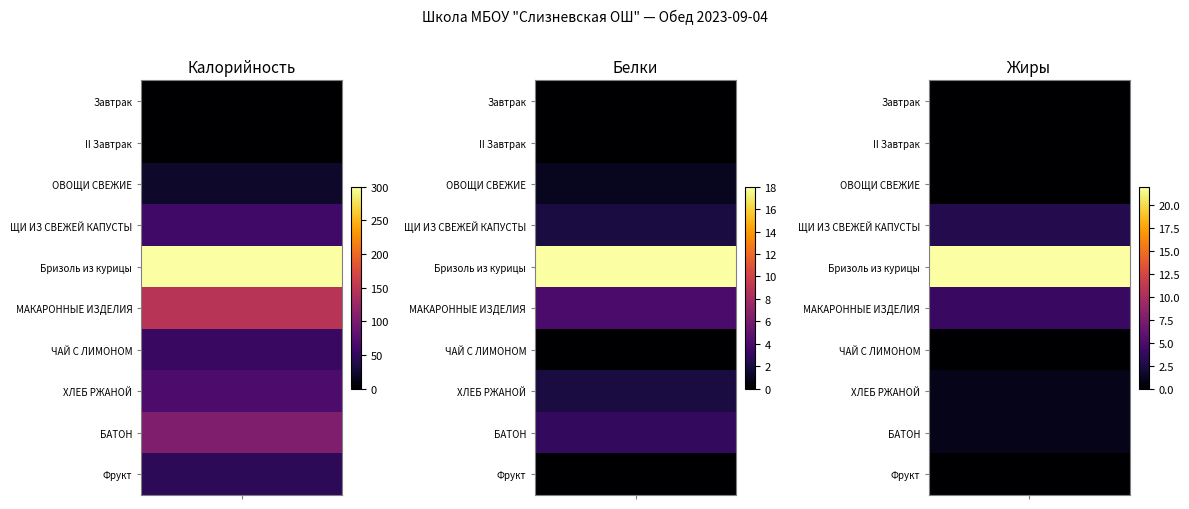

What is the sum of the Белки values at Бризоль из курицы and ХЛЕБ РЖАНОЙ?

20